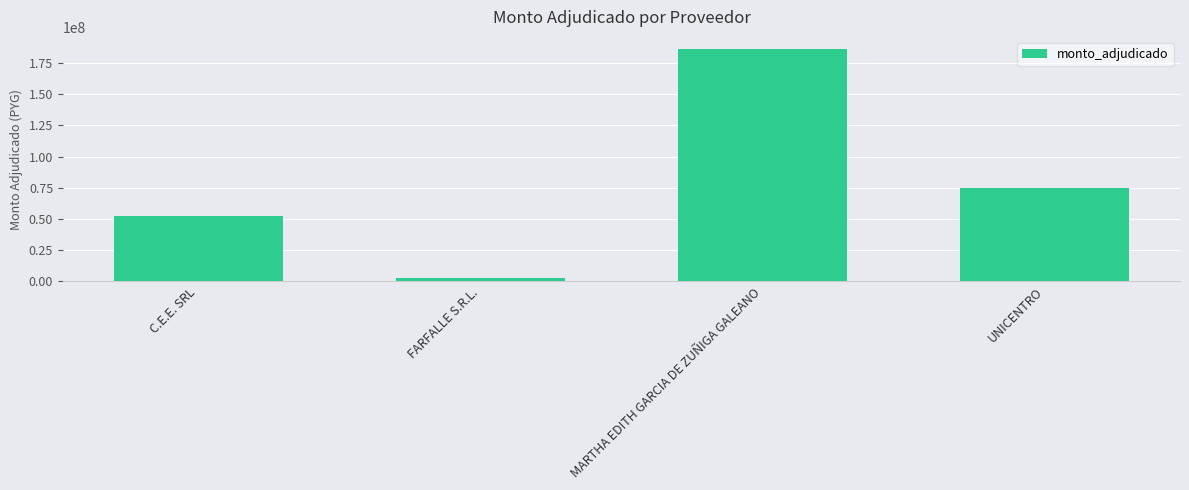

List the labels in order of value, smallest first.

FARFALLE S.R.L., C.E.E. SRL, UNICENTRO, MARTHA EDITH GARCIA DE ZUÑIGA GALEANO